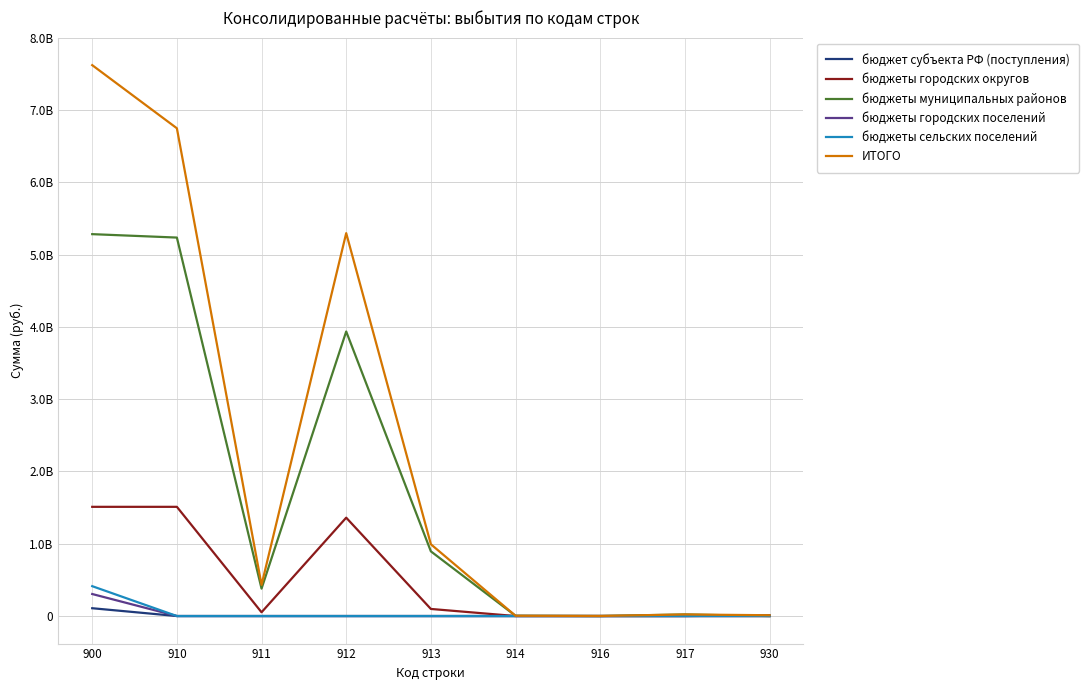

What are all the series names shown in the legend?

бюджет субъекта РФ (поступления), бюджеты городских округов, бюджеты муниципальных районов, бюджеты городских поселений, бюджеты сельских поселений, ИТОГО